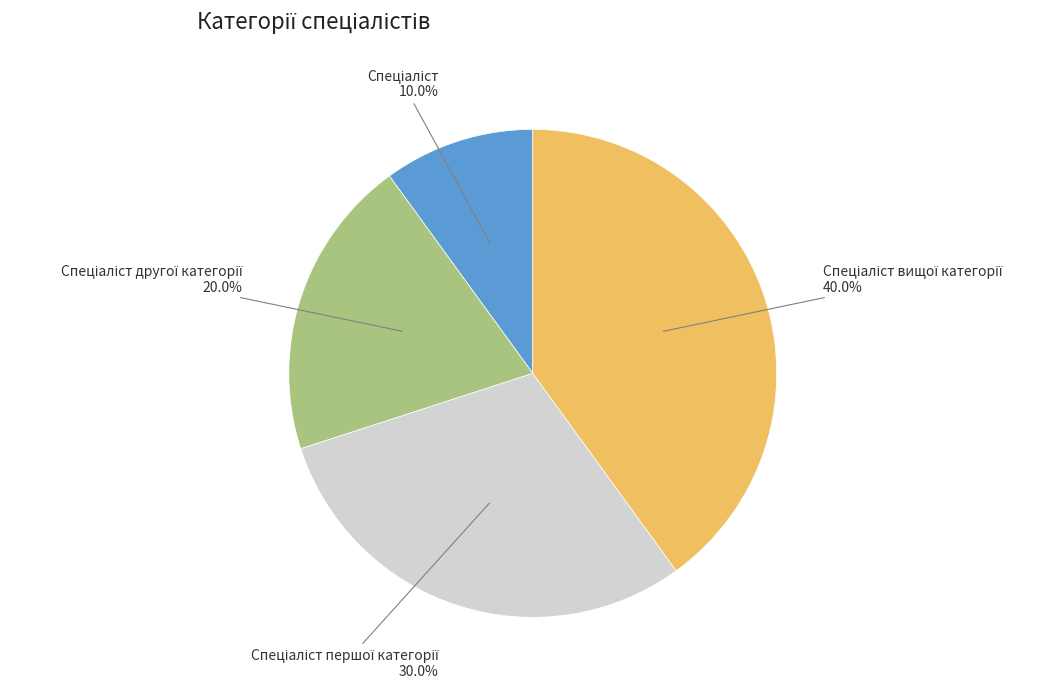

Count the number of slices in the pie.

4